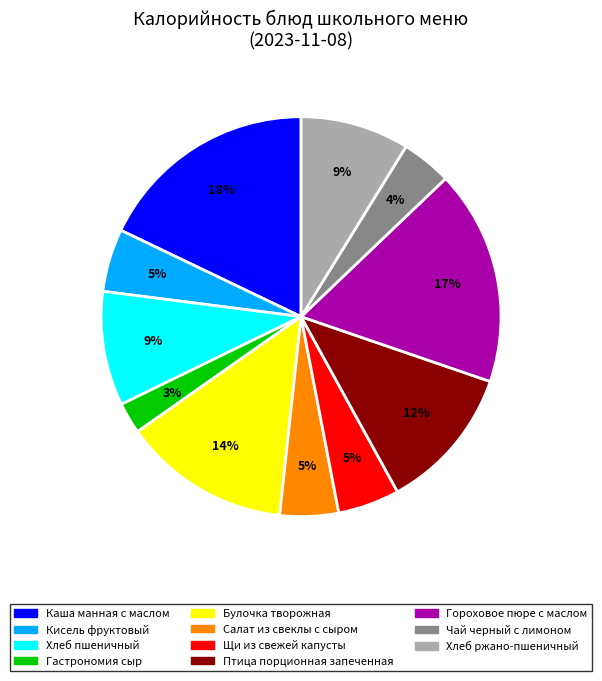

What percentage is the Гороховое пюре с маслом slice, to the nearest percent?

17%